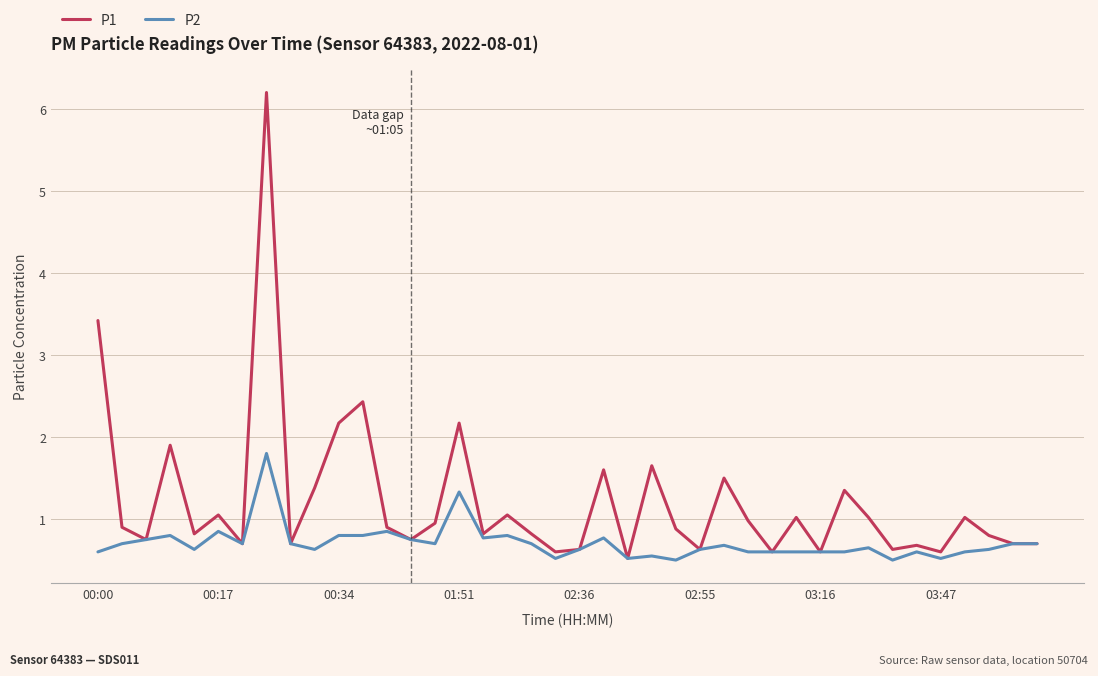

Rank the series by their average value, from lowest to highest.

P2, P1